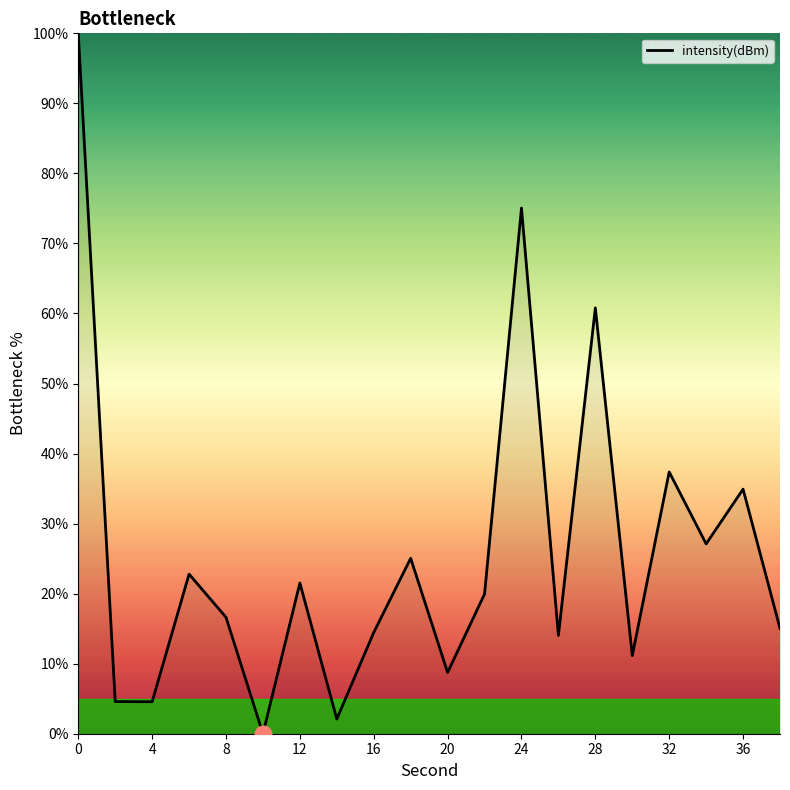

What is the difference between the maximum and minimum values?

100.0